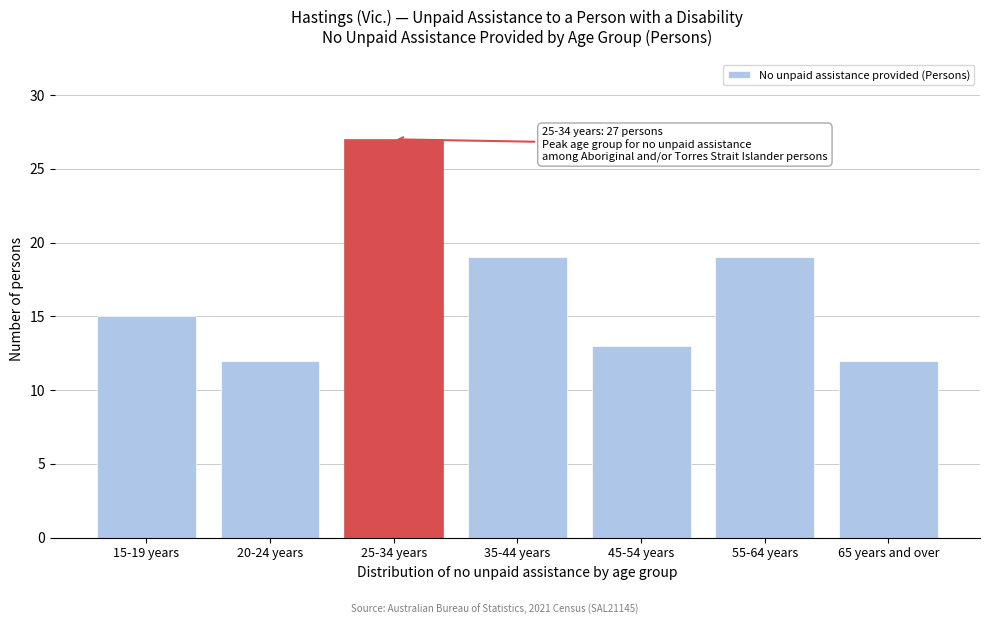

Reading left to right, transcribe all the data shown in this chart.

15	12	27	19	13	19	12